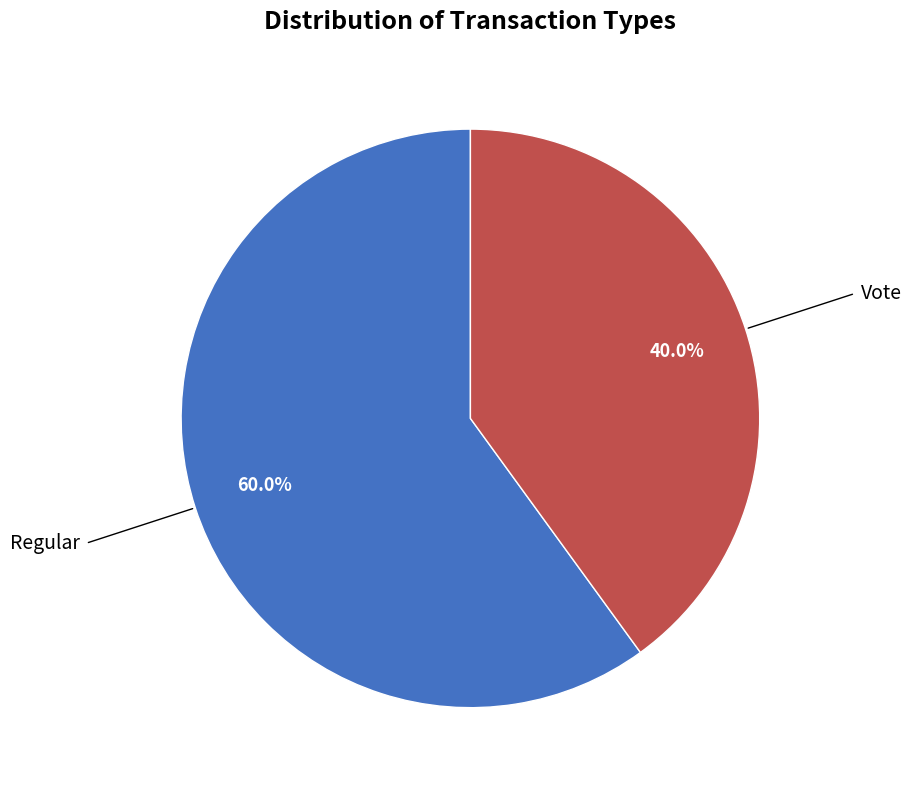

Is there a majority slice in this chart?

Yes